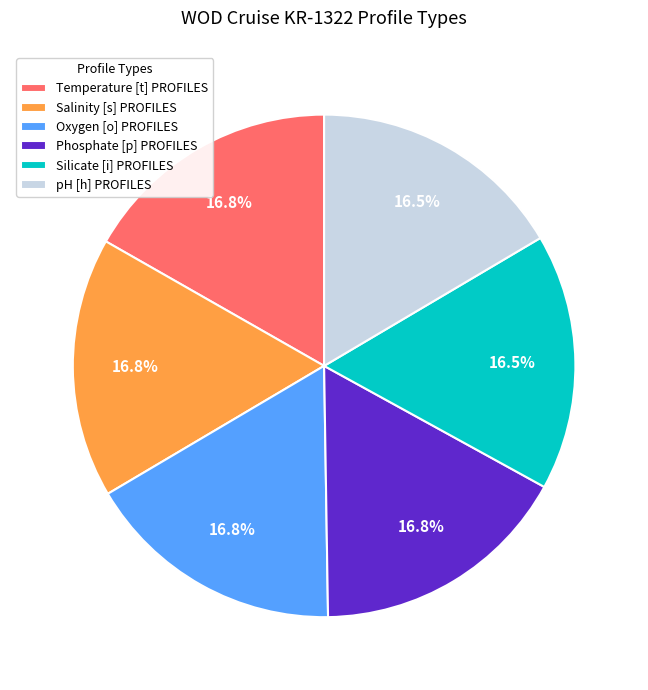

Is Oxygen [o] PROFILES the majority of the pie?

No